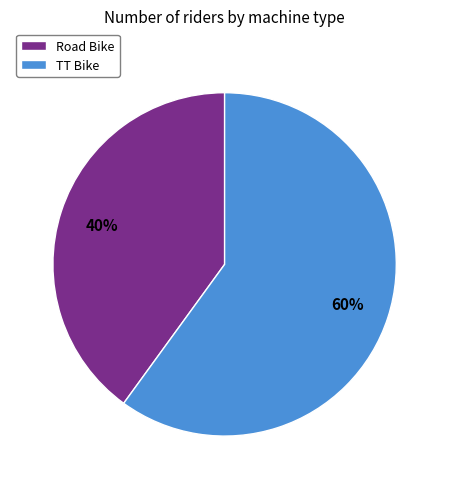

To the nearest percent, what portion does TT Bike represent?

60%